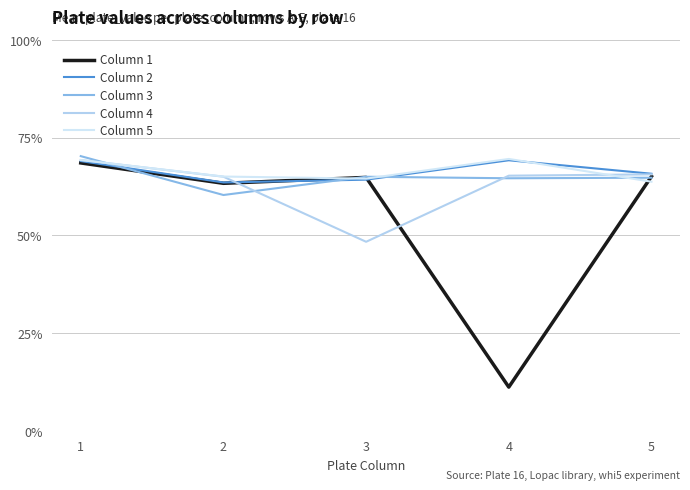

What is the difference between the maximum and second lowest values in the Column 5 series?

0.1